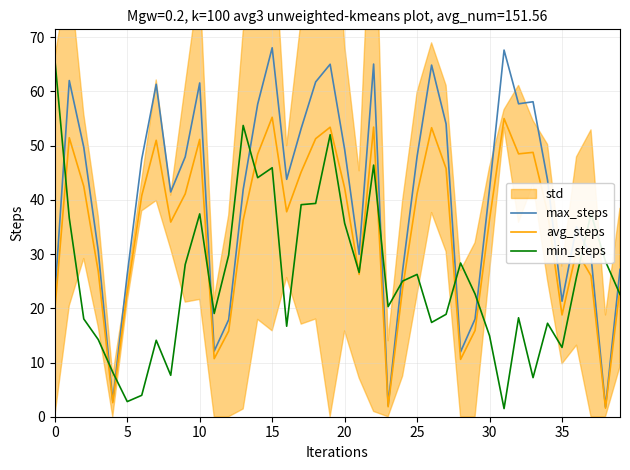

Which series changed the most between 23 and 32?

max_steps